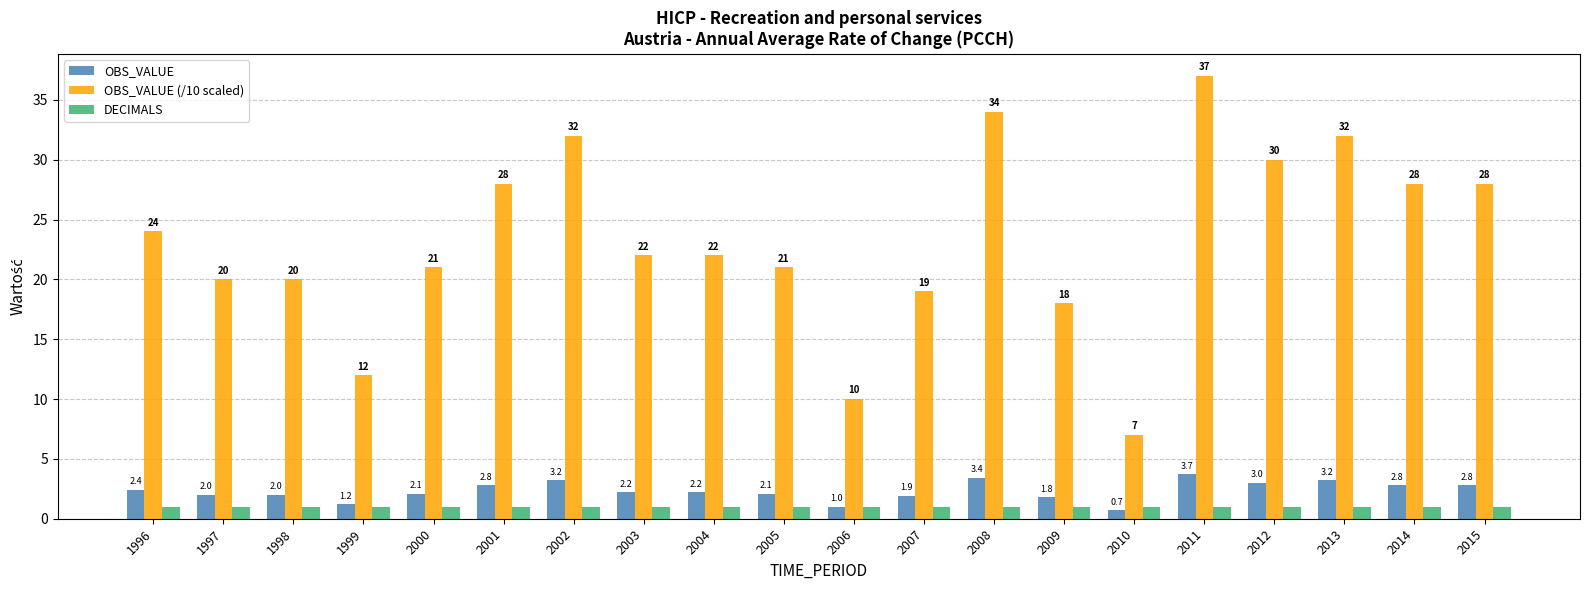

Reading left to right, transcribe all the data shown in this chart.

OBS_VALUE: 2.4	2.0	2.0	1.2	2.1	2.8	3.2	2.2	2.2	2.1	1.0	1.9	3.4	1.8	0.7	3.7	3.0	3.2	2.8	2.8
OBS_VALUE (/10 scaled): 24.0	20.0	20.0	12.0	21.0	28.0	32.0	22.0	22.0	21.0	10.0	19.0	34.0	18.0	7.0	37.0	30.0	32.0	28.0	28.0
DECIMALS: 1.0	1.0	1.0	1.0	1.0	1.0	1.0	1.0	1.0	1.0	1.0	1.0	1.0	1.0	1.0	1.0	1.0	1.0	1.0	1.0